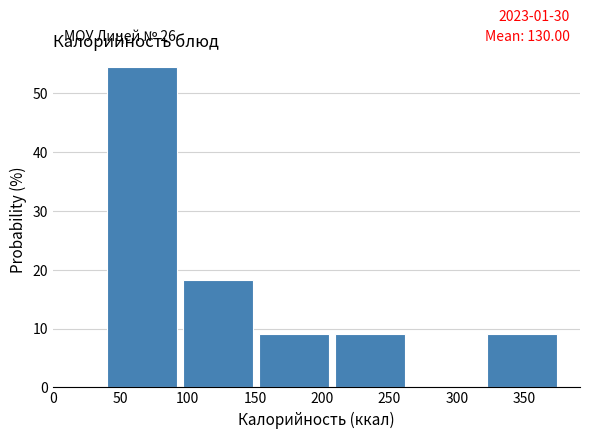

Over which range of the x-axis is the bar tallest?

40 to 95